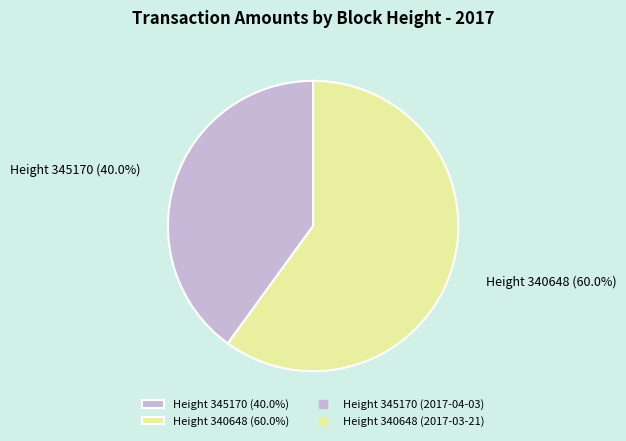

What percentage do Height 345170 (40.0%) and Height 340648 (60.0%) together represent?

100.0%